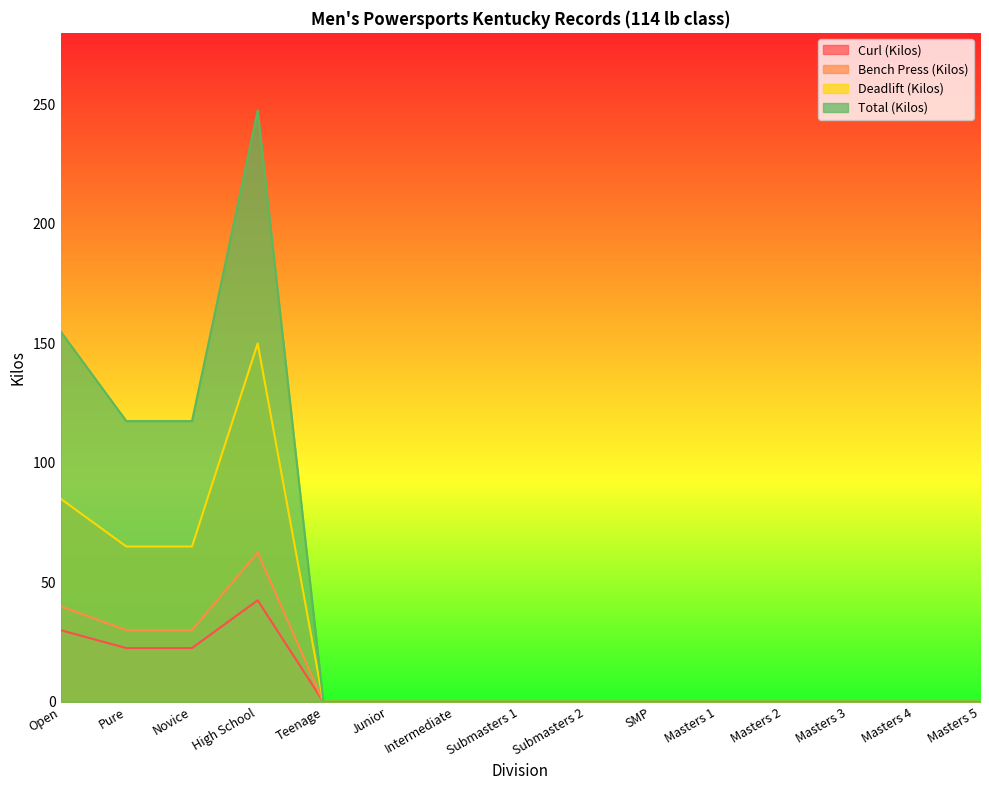

What is the difference between the highest and lowest values at Open?

125.0